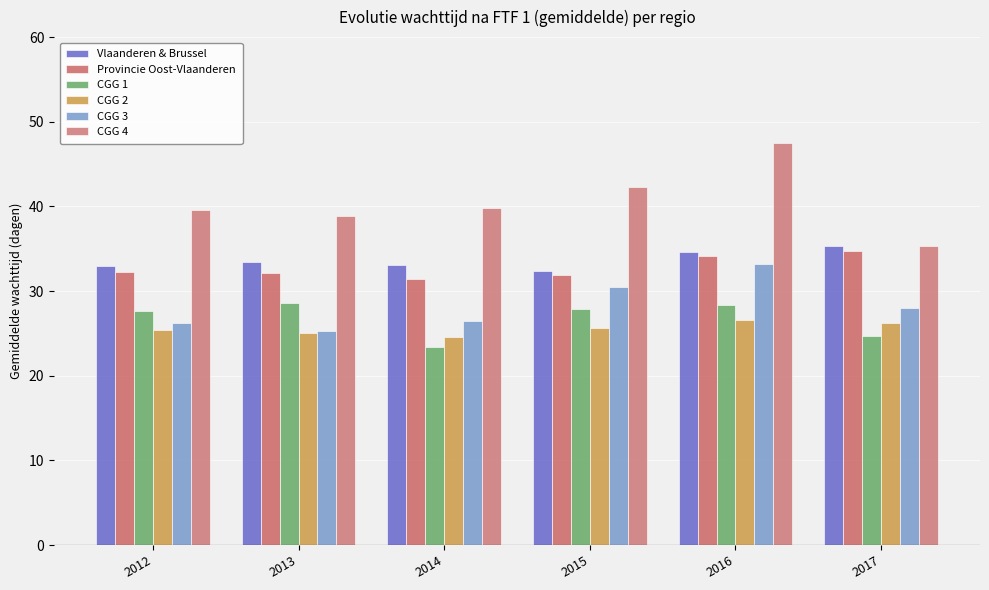

How many values in the CGG 3 series exceed 28?

3